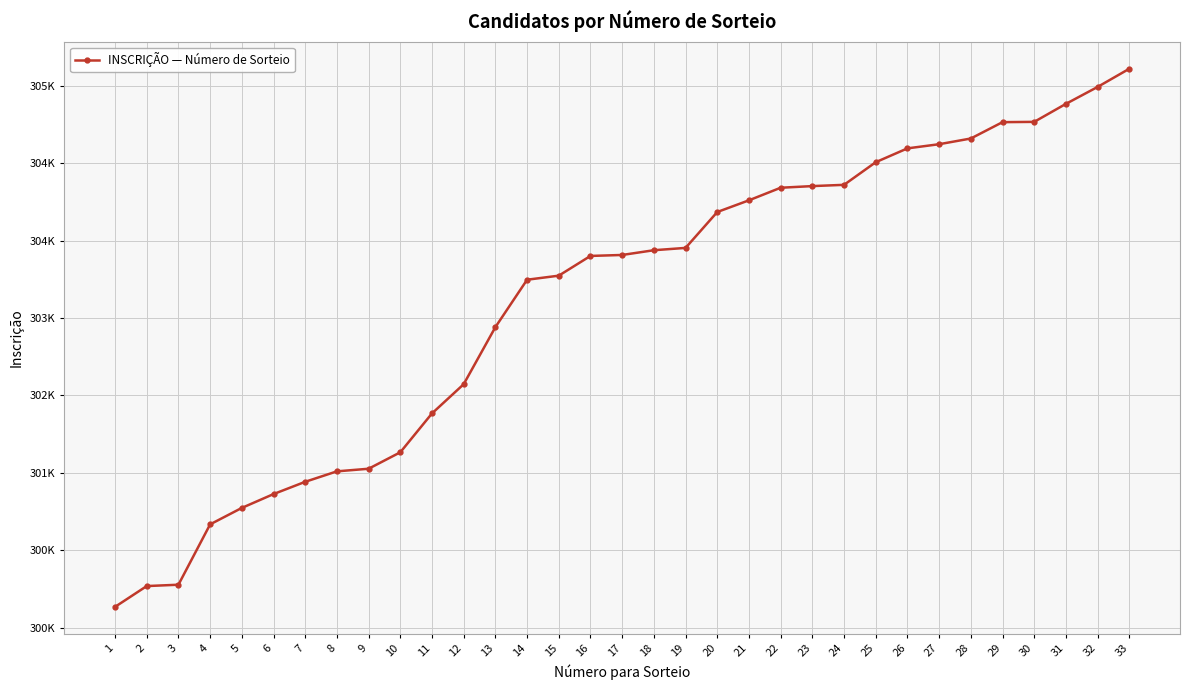

List the labels in order of value, smallest first.

1, 2, 3, 4, 5, 6, 7, 8, 9, 10, 11, 12, 13, 14, 15, 16, 17, 18, 19, 20, 21, 22, 23, 24, 25, 26, 27, 28, 29, 30, 31, 32, 33